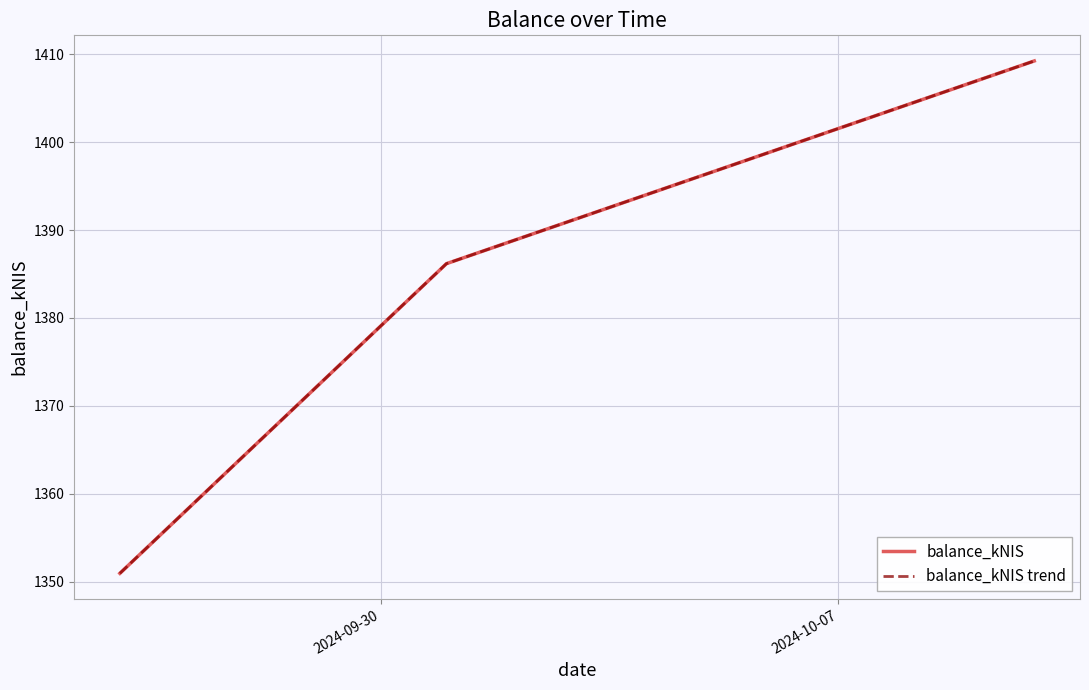

Does the chart have visible grid lines?

Yes